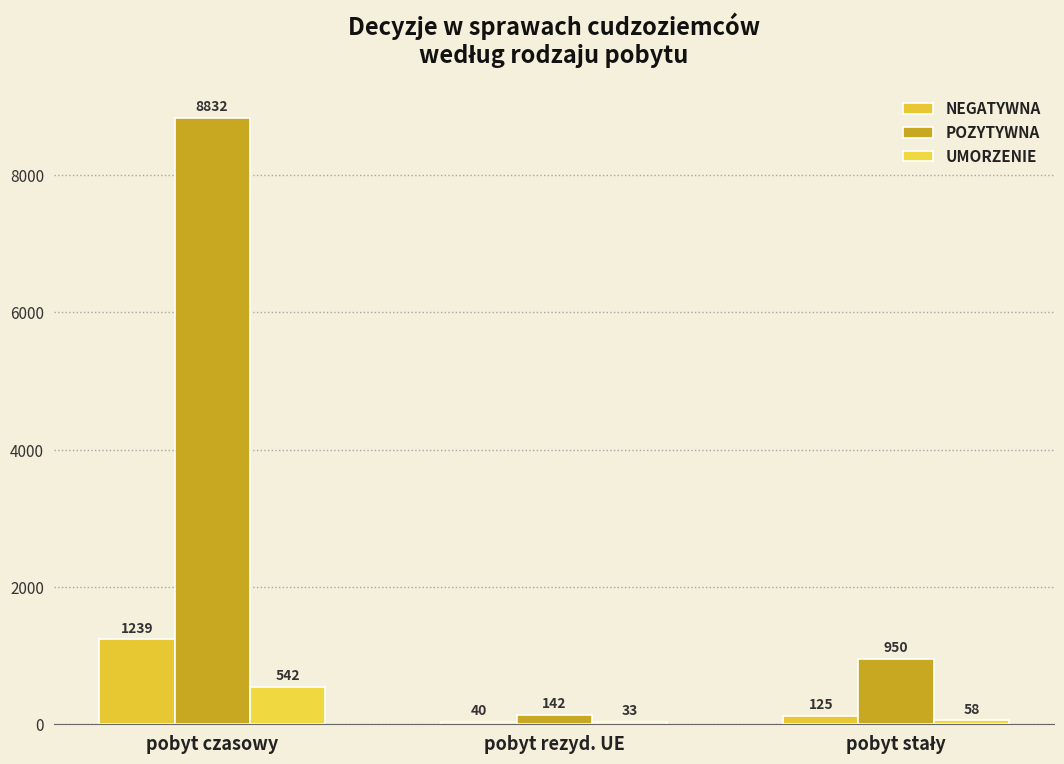

Which series has the widest spread of values?

POZYTYWNA